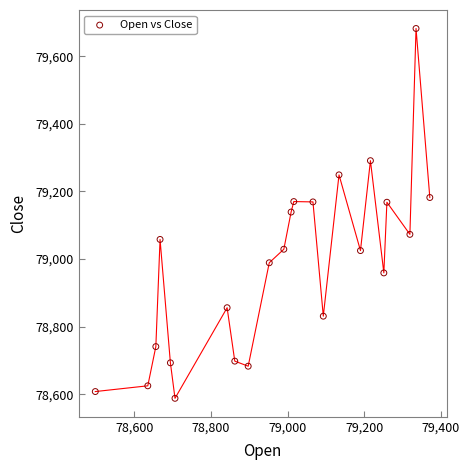

What is the range of X values (max minus min)?

873